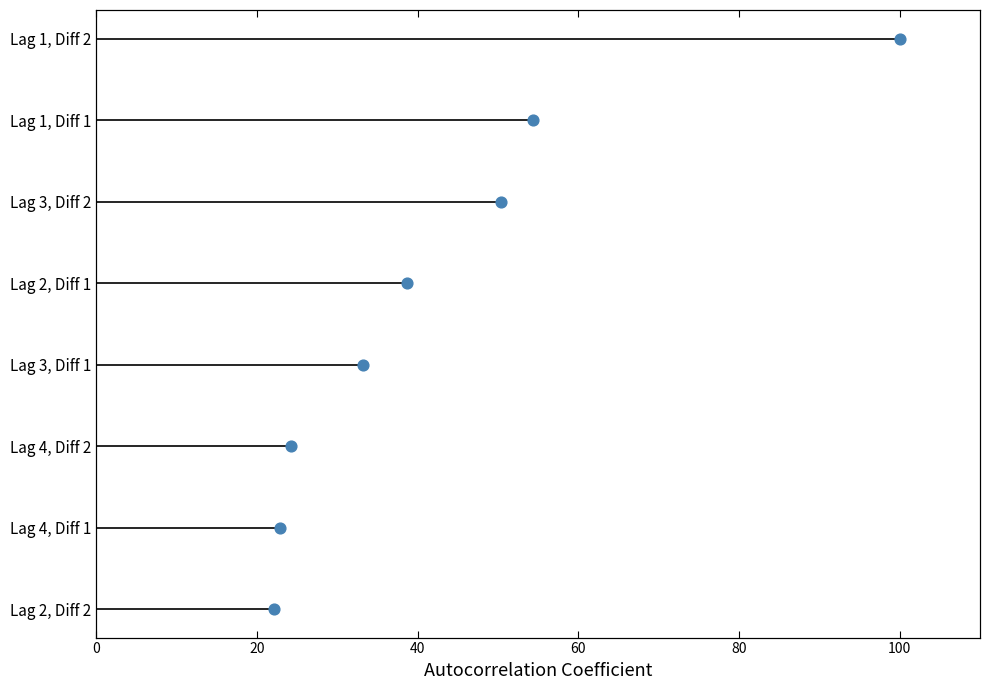

Which has a higher value, 40 or 60?

60